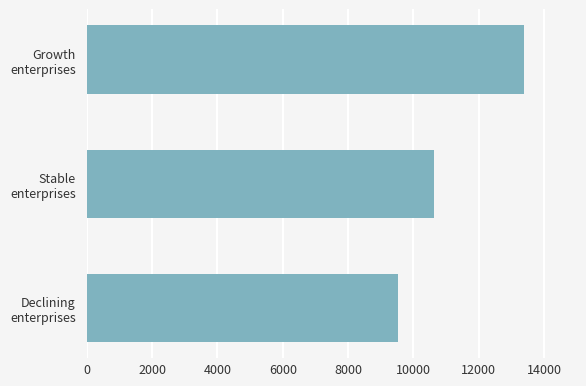

How many values are between 9528 and 13393?

3